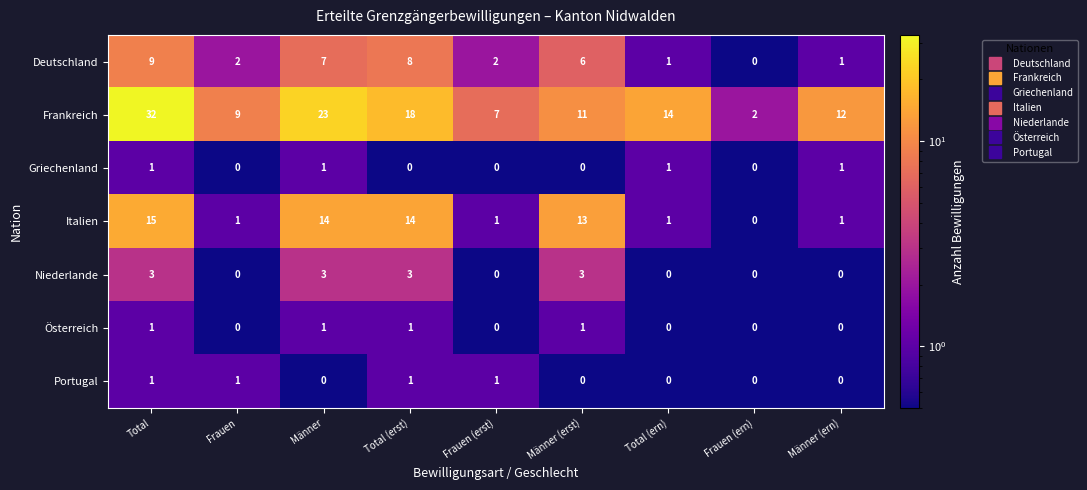

How many Niederlande values are between 0 and 3?

9